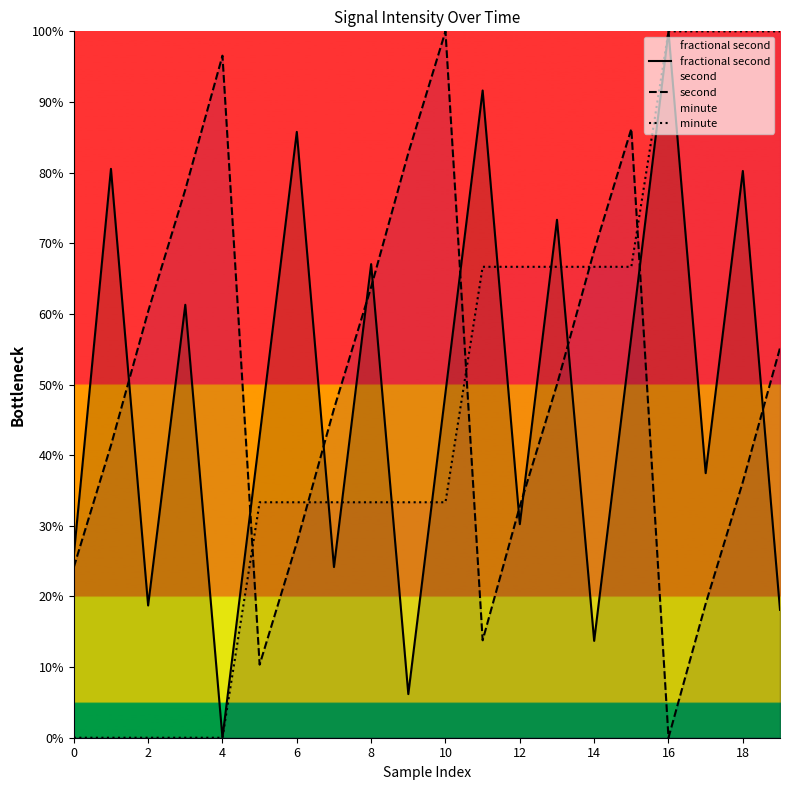

What is the total value across all series at 2?

79.1